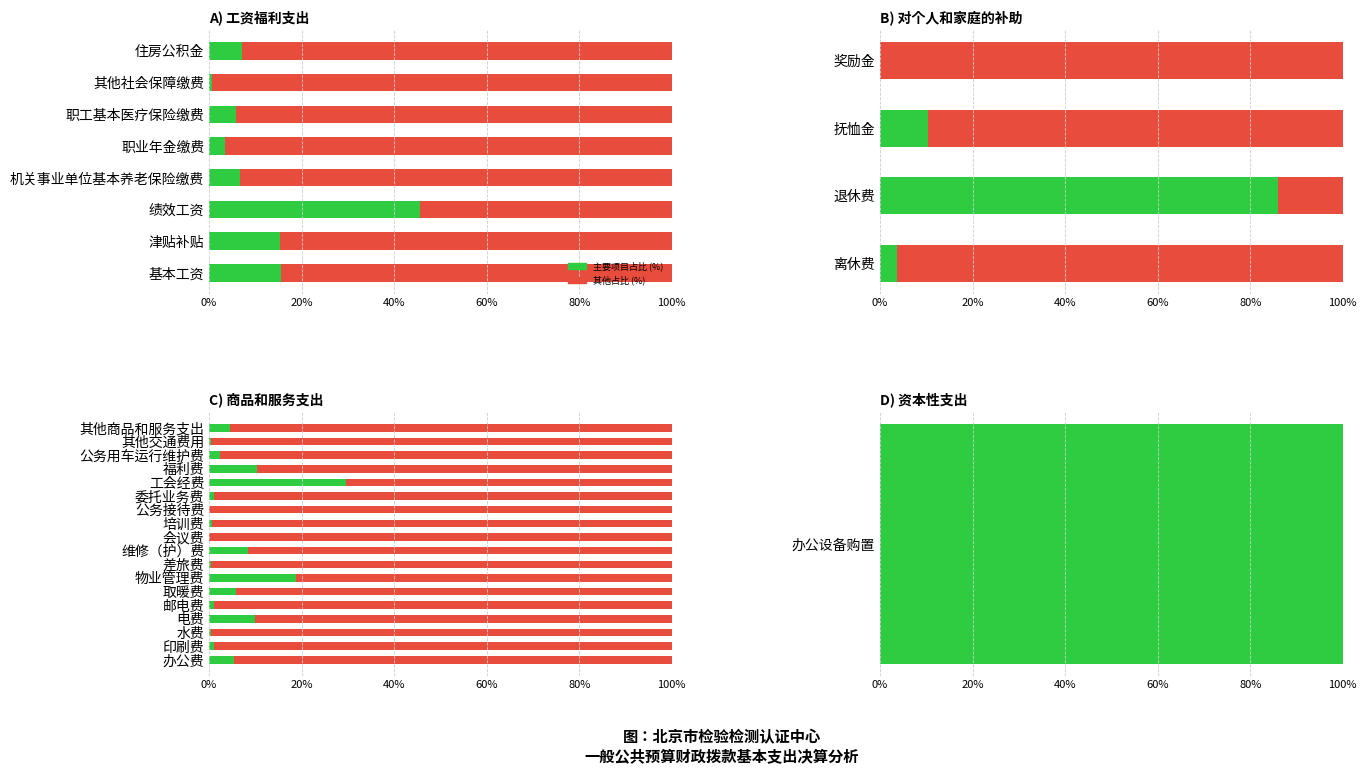

The 其余占比 (%) series shows 89.7 at 福利费. True or false?

True